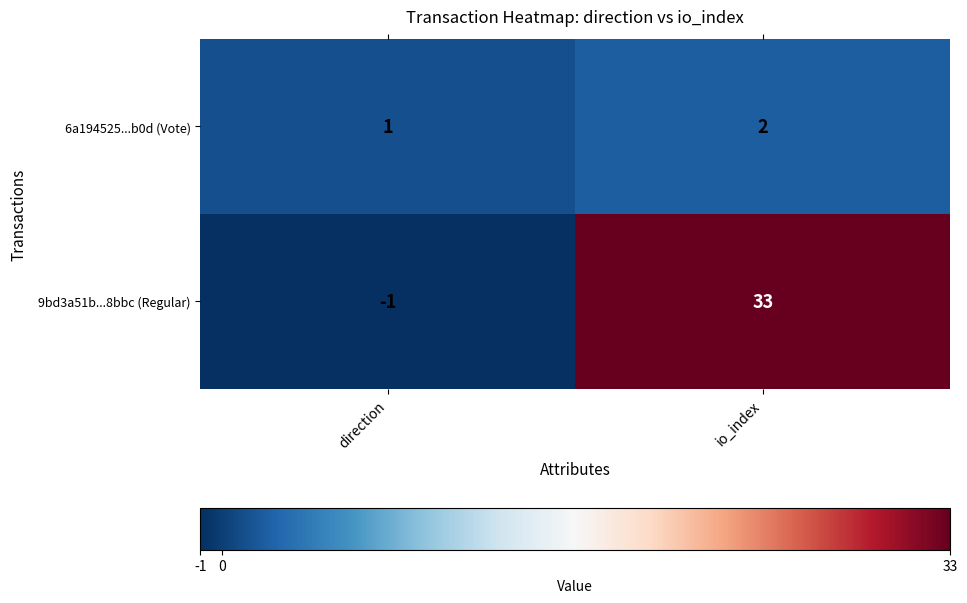

Reading left to right, what are all the values shown in this chart?

6a194525...b0d (Vote): direction=1	io_index=2
9bd3a51b...8bbc (Regular): direction=-1	io_index=33